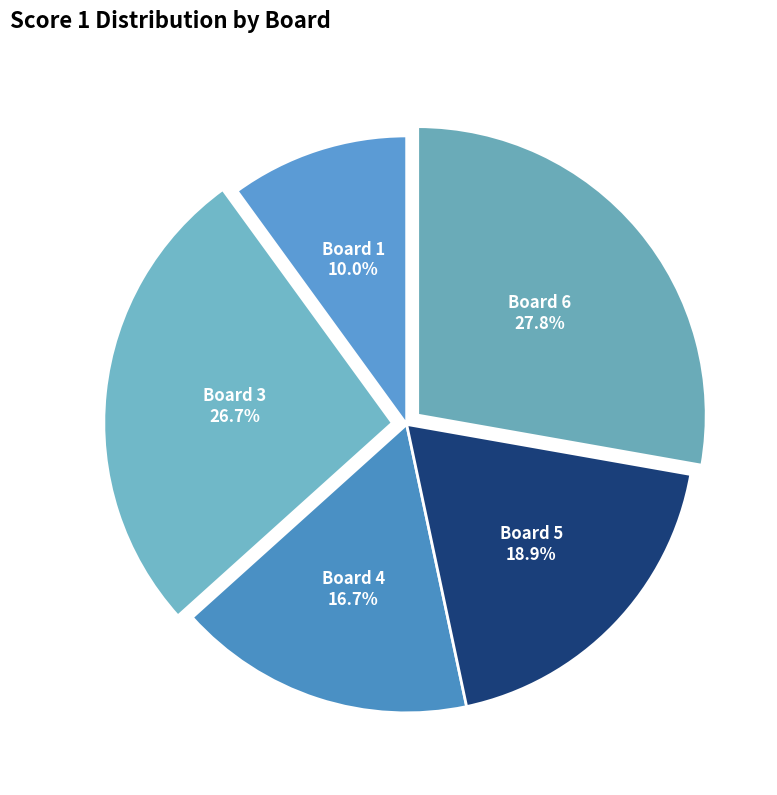

How many slices are in this pie chart?

5